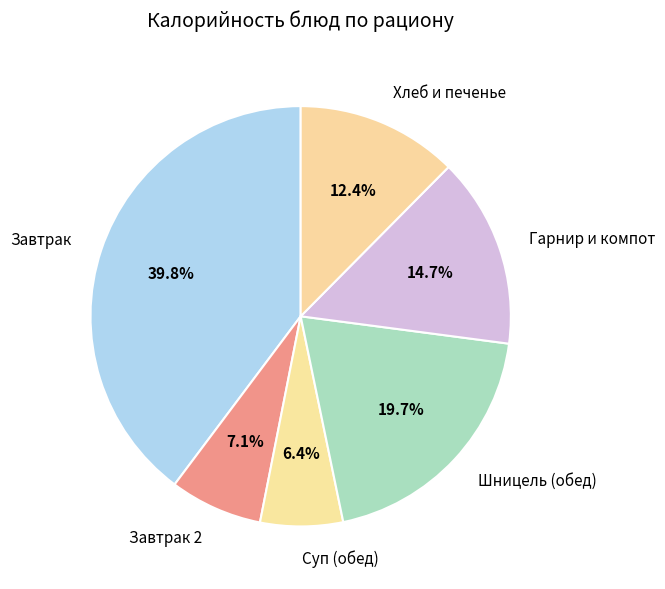

What is the ratio of the value at Шницель (обед) to the value at Завтрак 2?

2.8